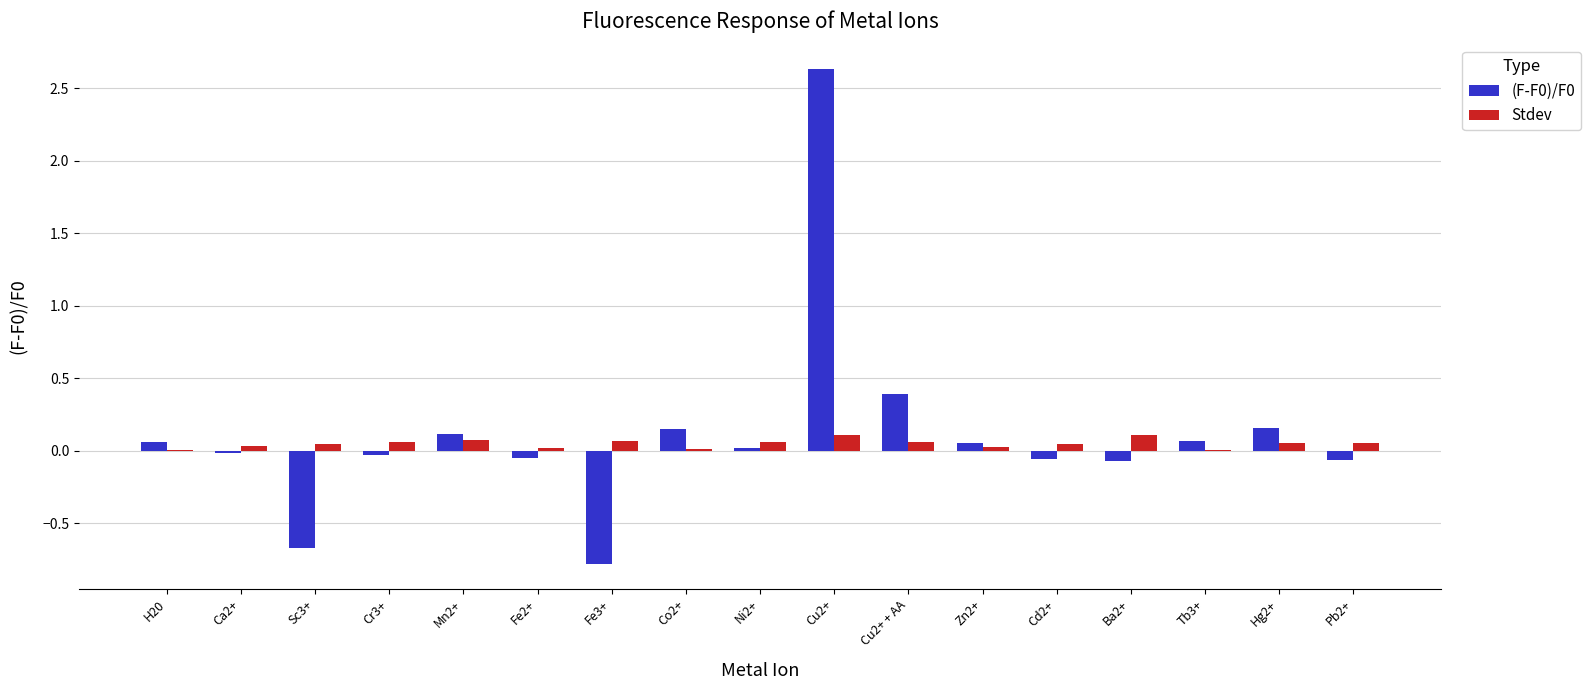

How many groups of bars are there?

17